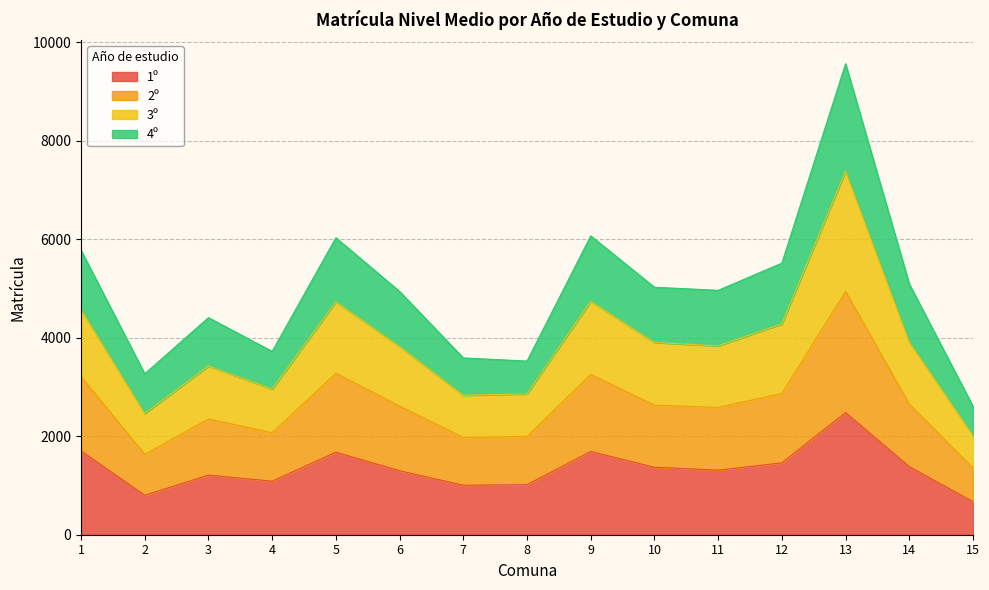

What is the total value across all series at 3?

4407